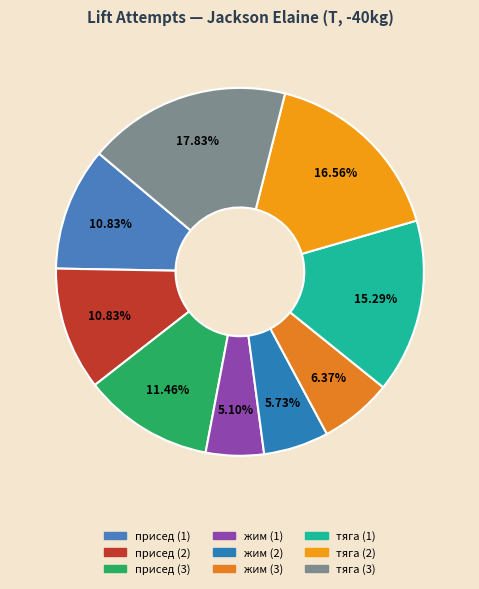

To the nearest percent, what is the combined percentage of жим (1) and тяга (2)?

22%